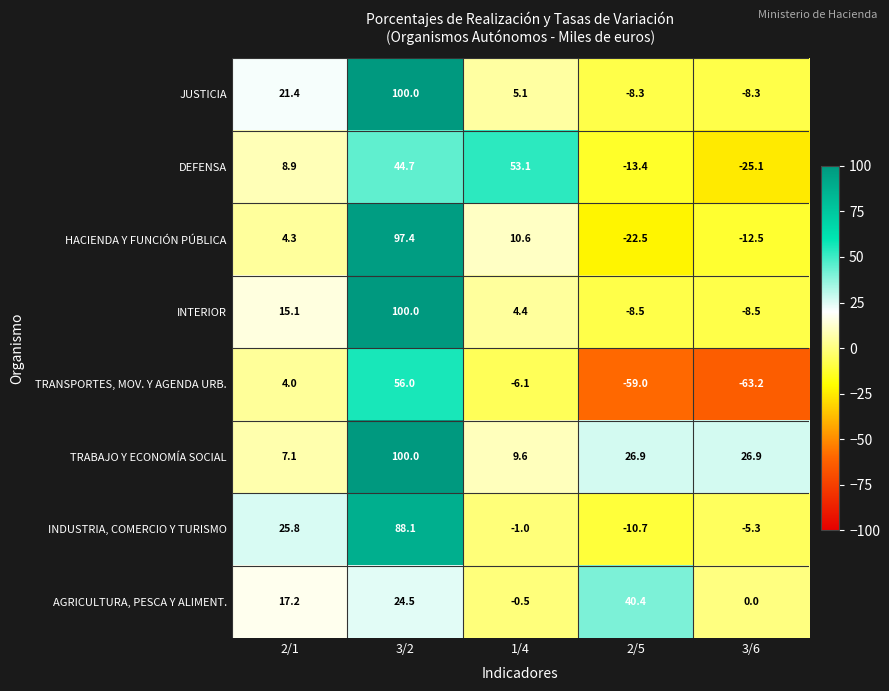

The value of INTERIOR at 2/5 is -8.5. True or false?

True